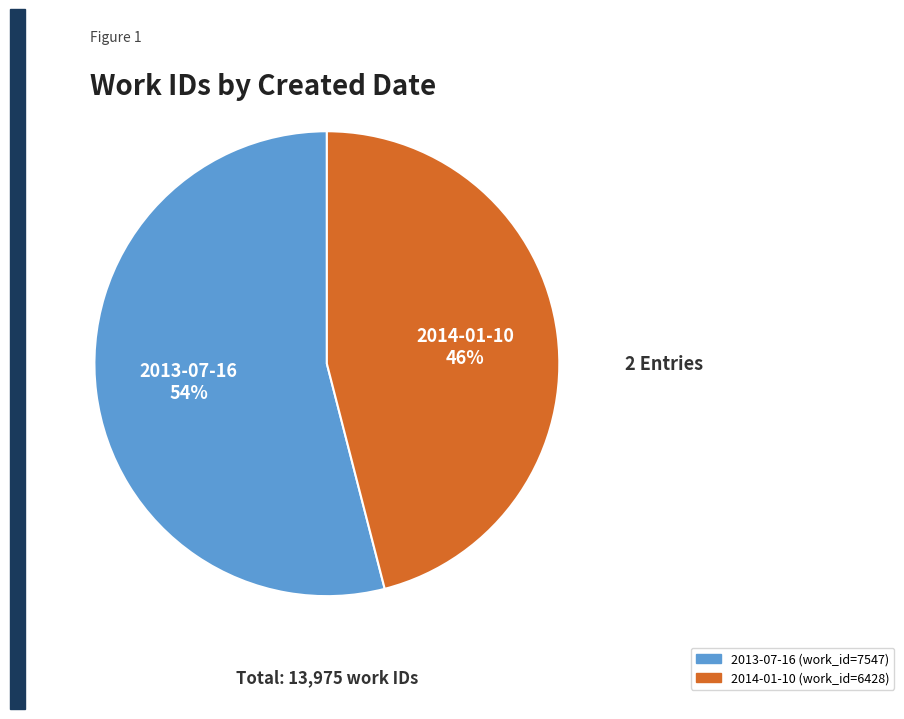

Is it true that 2013-07-16 is 54% of the pie?

True